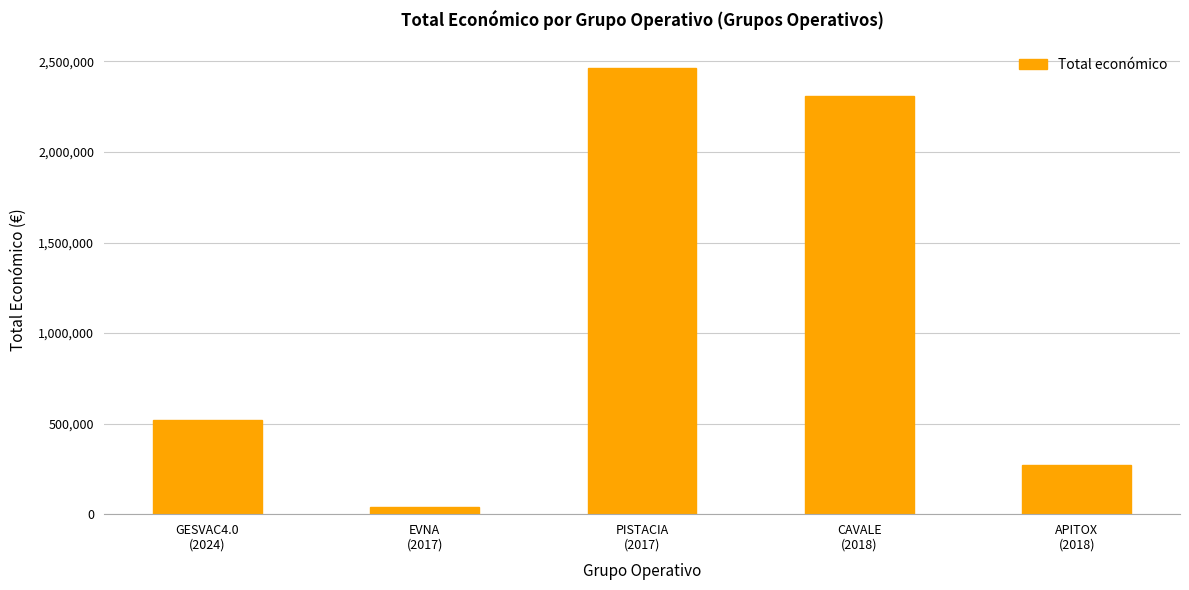

At which category does the chart reach its minimum across all series?

EVNA
(2017)